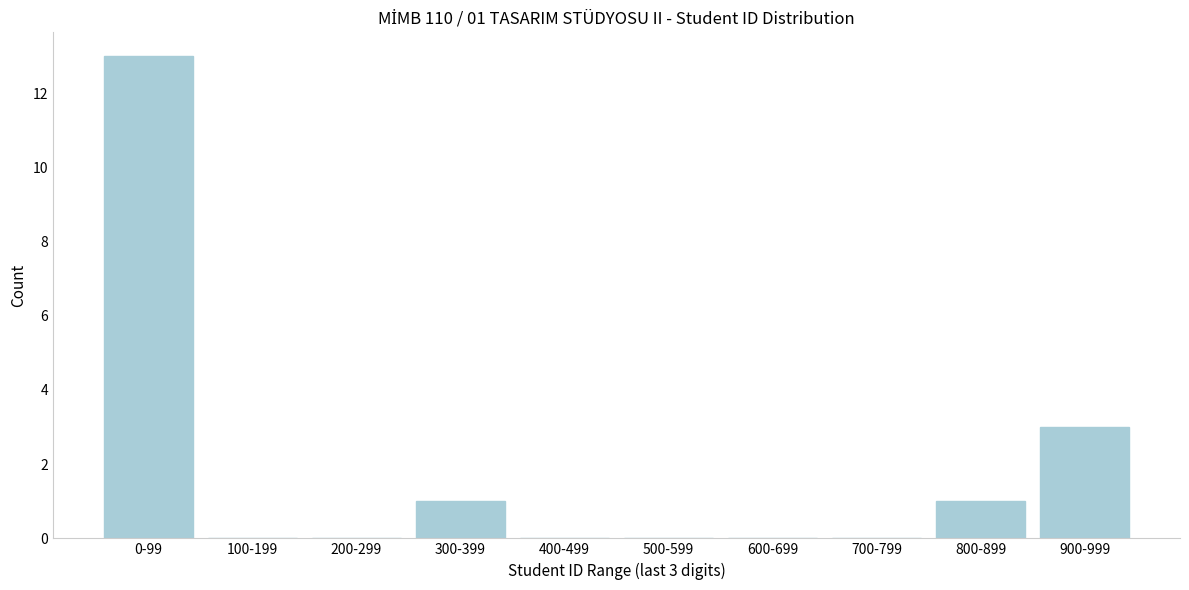

Reading left to right, transcribe all the data shown in this chart.

0-99=13	100-199=0	200-299=0	300-399=1	400-499=0	500-599=0	600-699=0	700-799=0	800-899=1	900-999=3